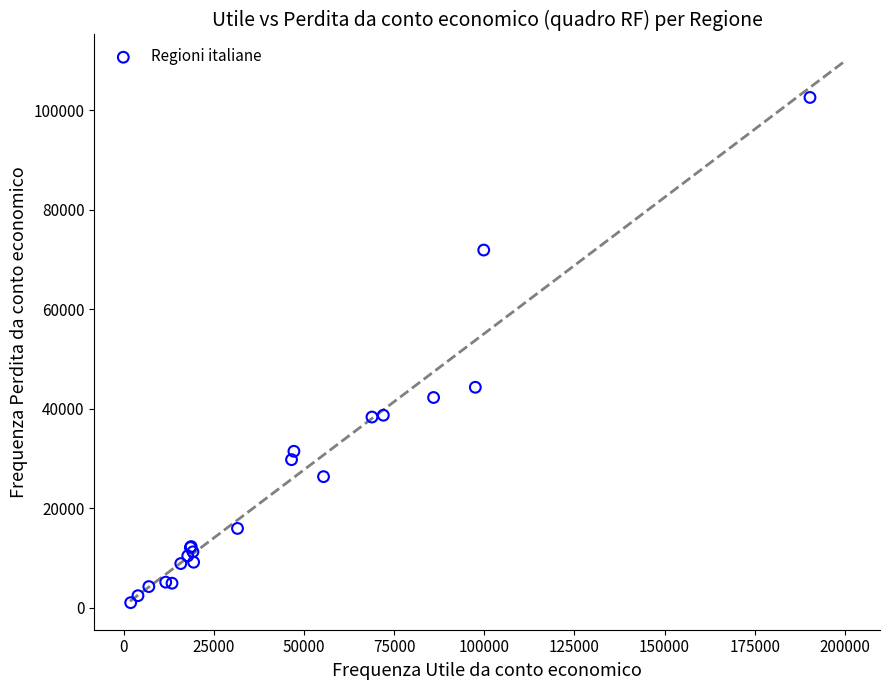

What Y value in the scatter plot is closest to 51799?

44315